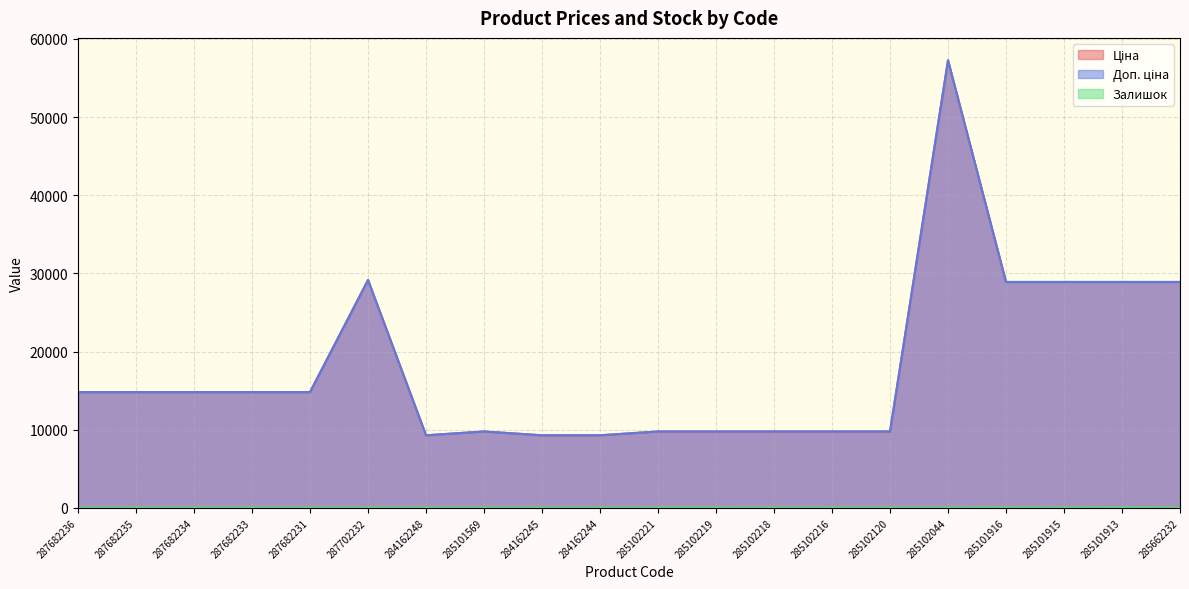

List the labels in order of Ціна value, smallest first.

284162248, 284162245, 284162244, 285101569, 285102221, 285102219, 285102218, 285102216, 285102120, 287682236, 287682235, 287682234, 287682233, 287682231, 285101916, 285101915, 285101913, 285662232, 287702232, 285102044